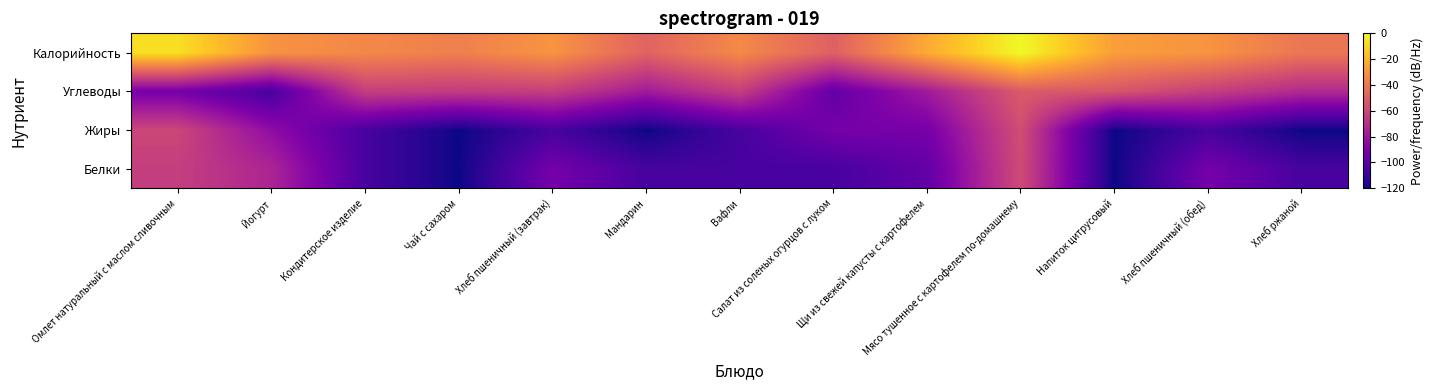

At which category is the sum across all series the highest?

Мясо тушенное с картофелем по-домашнему